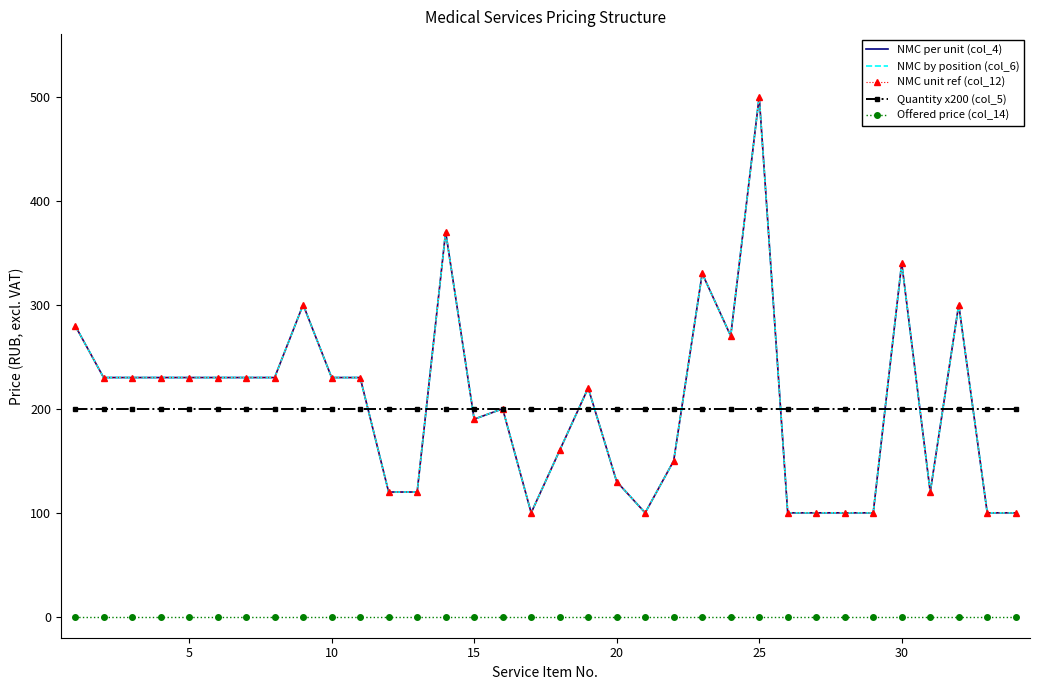

What are all the series names shown in the legend?

NMC per unit (col_4), NMC by position (col_6), NMC unit ref (col_12), Quantity x200 (col_5), Offered price (col_14)